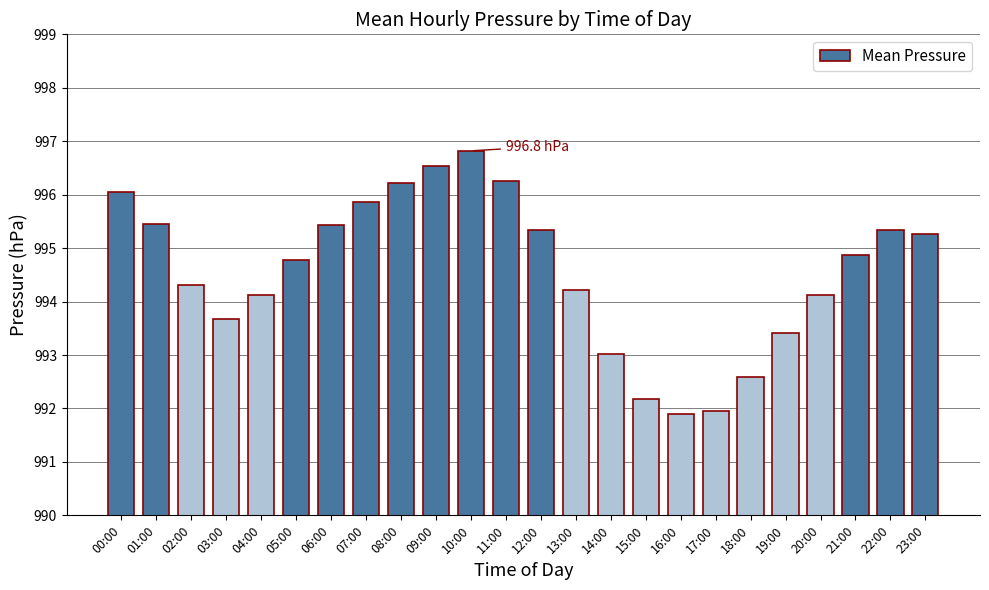

Which category has the highest value across all series?

10:00